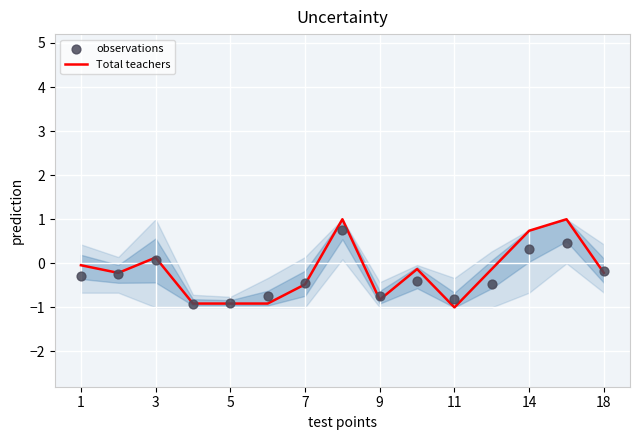

What is the minimum value for Total teachers?

-1.0